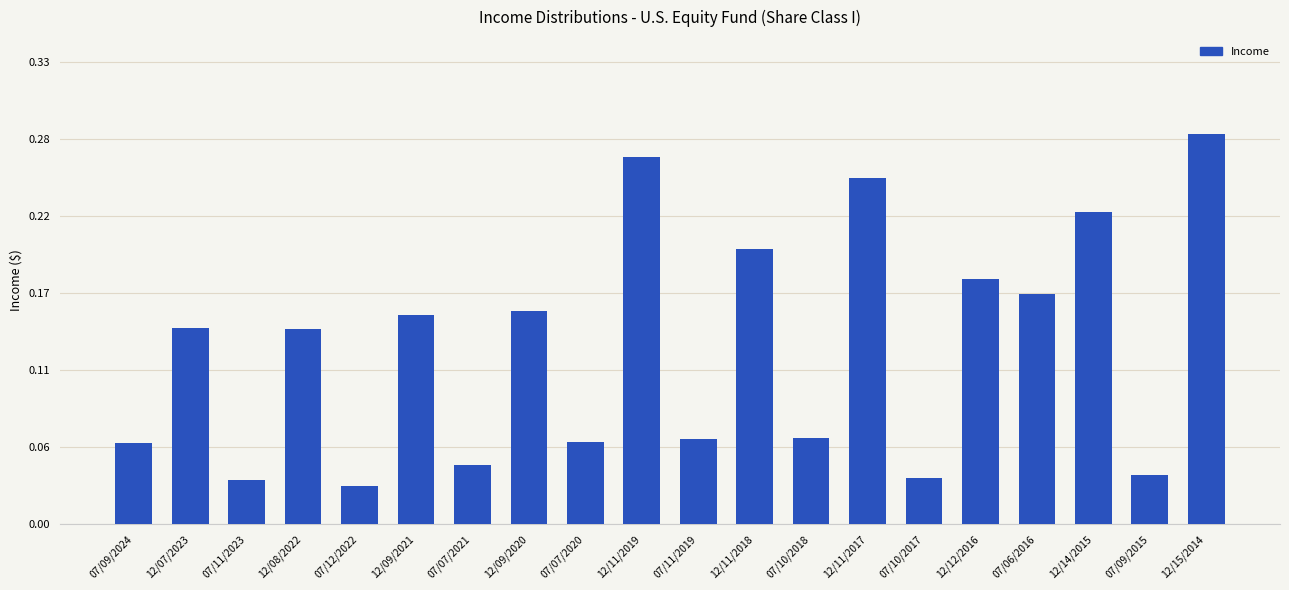

What is the sum of all values?

2.5